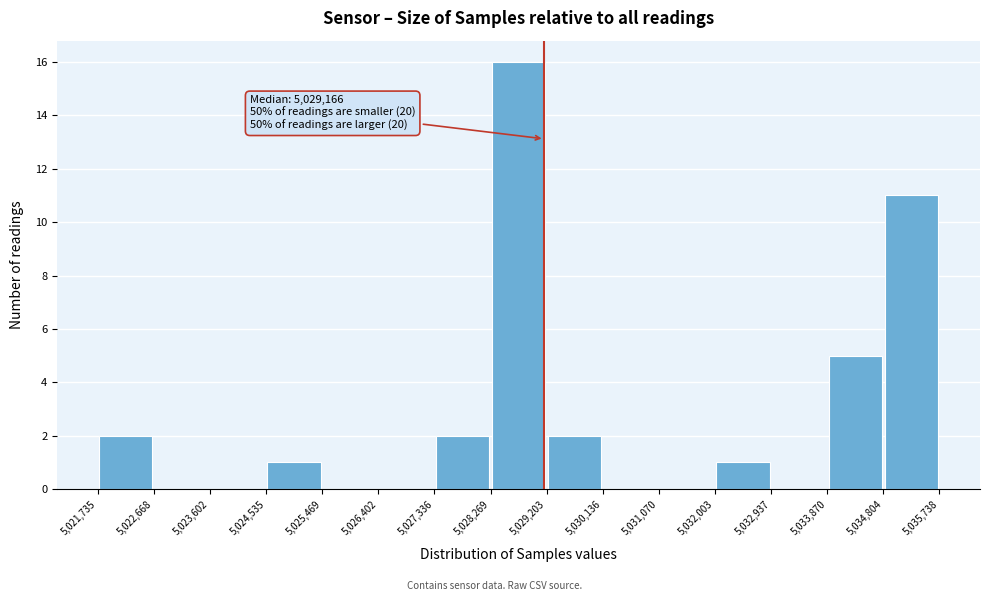

Over which range of the x-axis is the bar tallest?

5,028,269 to 5,029,203